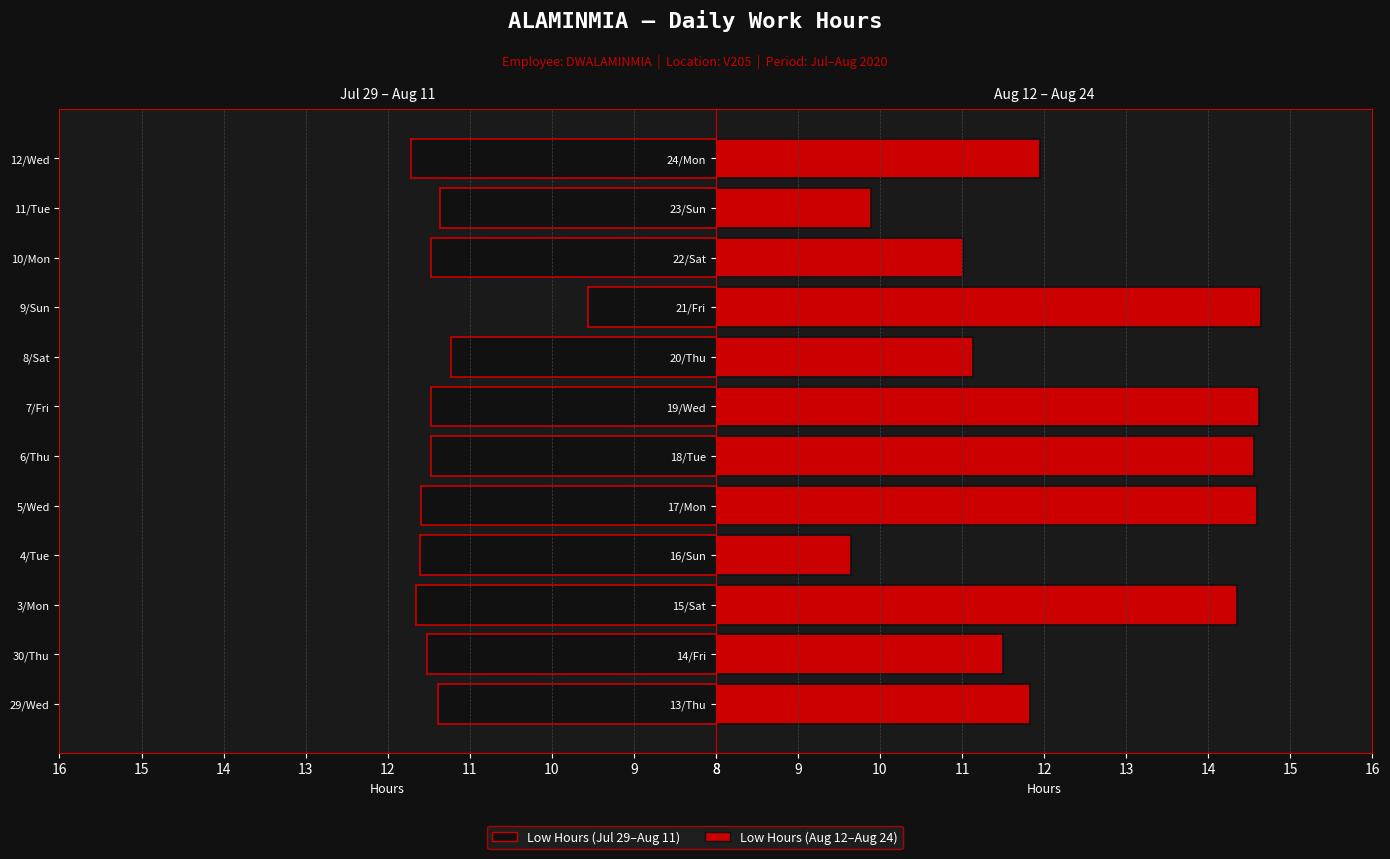

Between 20/Thu and 22/Sat, which is larger?

20/Thu